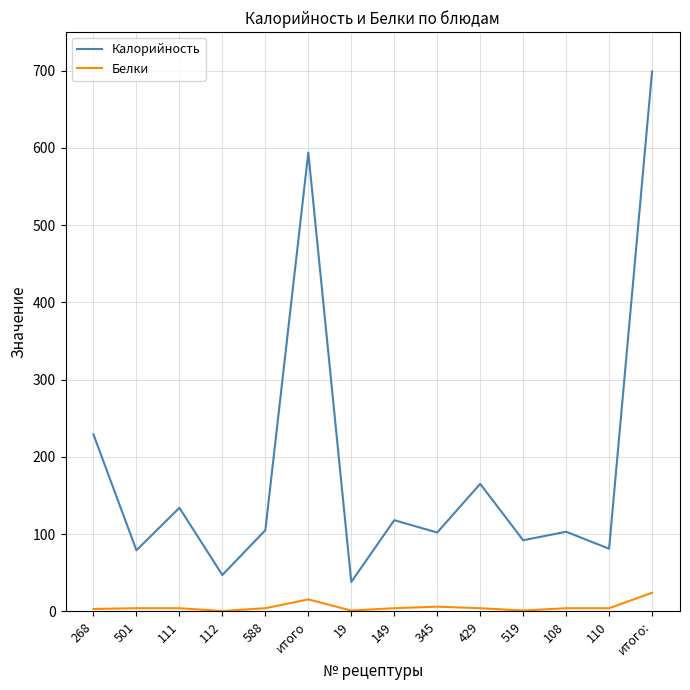

In Калорийность, how many points are lower than both neighbors (excluding endpoints)?

6